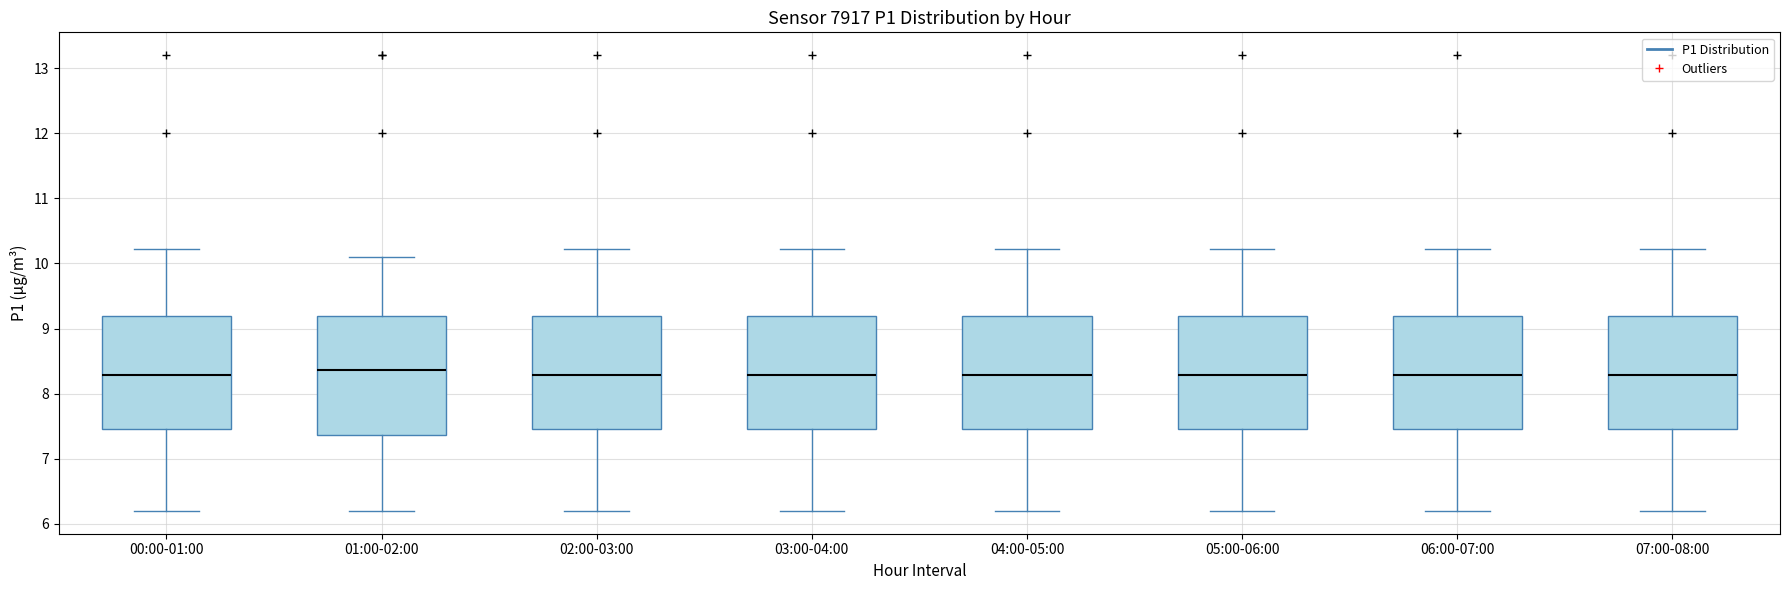

Reading left to right, read every box against the y-axis: the position of its median line, the range the box covers, and the ends of its whiskers. The values are not printed on the chart, so give them approximately, as read against the axis.

00:00-01:00: median 8.3, box 7.5 to 9.2, whiskers 6.2 to 10.2
01:00-02:00: median 8.4, box 7.4 to 9.2, whiskers 6.2 to 10.1
02:00-03:00: median 8.3, box 7.5 to 9.2, whiskers 6.2 to 10.2
03:00-04:00: median 8.3, box 7.5 to 9.2, whiskers 6.2 to 10.2
04:00-05:00: median 8.3, box 7.5 to 9.2, whiskers 6.2 to 10.2
05:00-06:00: median 8.3, box 7.5 to 9.2, whiskers 6.2 to 10.2
06:00-07:00: median 8.3, box 7.5 to 9.2, whiskers 6.2 to 10.2
07:00-08:00: median 8.3, box 7.5 to 9.2, whiskers 6.2 to 10.2